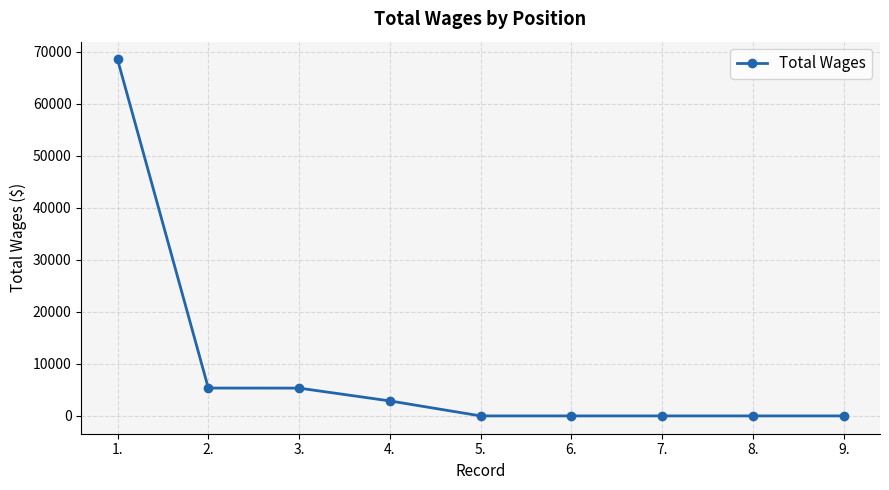

The chart shows a value of 0 at 6.. True or false?

True